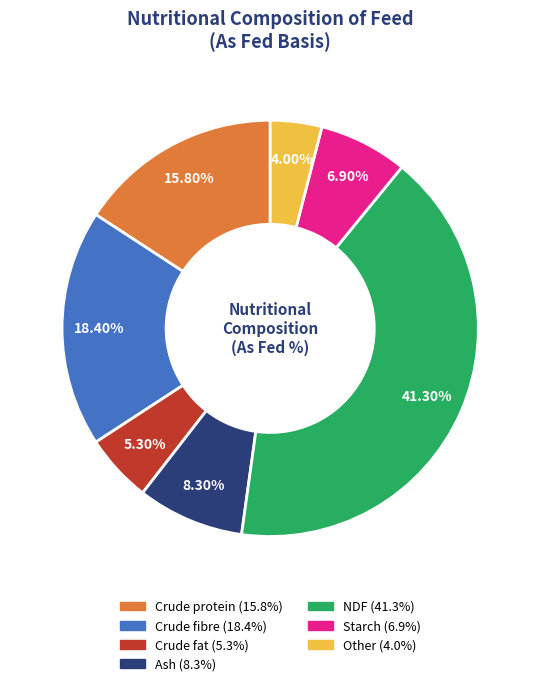

Is Ash the majority of the pie?

No